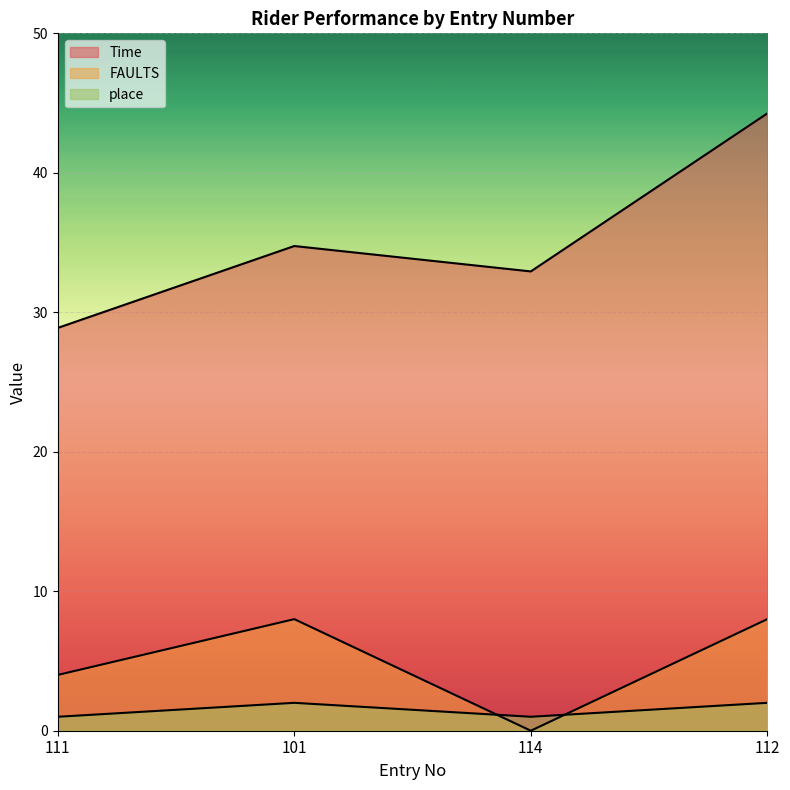

What is the difference between the maximum and minimum values in the FAULTS series?

8.0